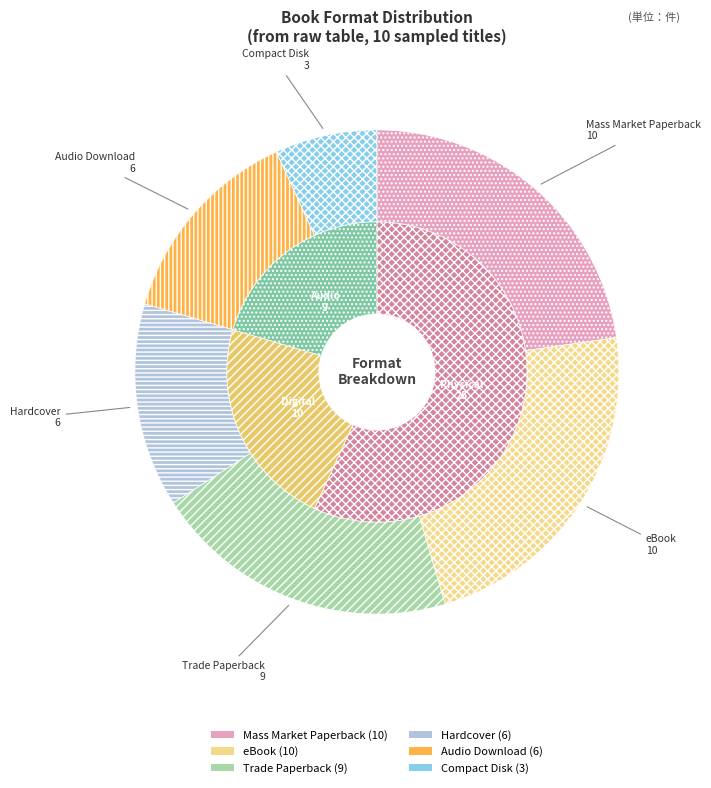

Between Compact Disk and Trade Paperback, which is larger?

Trade Paperback